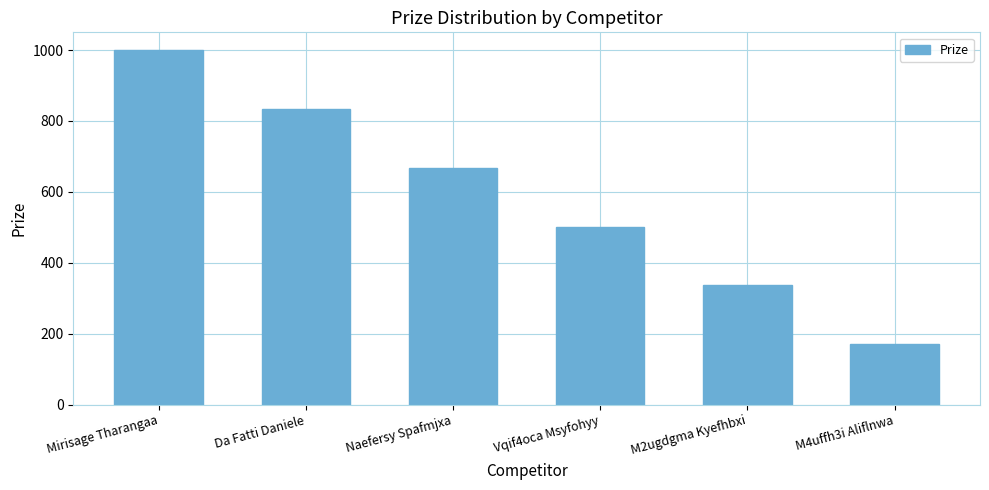

What is the label of the 6th bar from the left?

M4uffh3i Aliflnwa